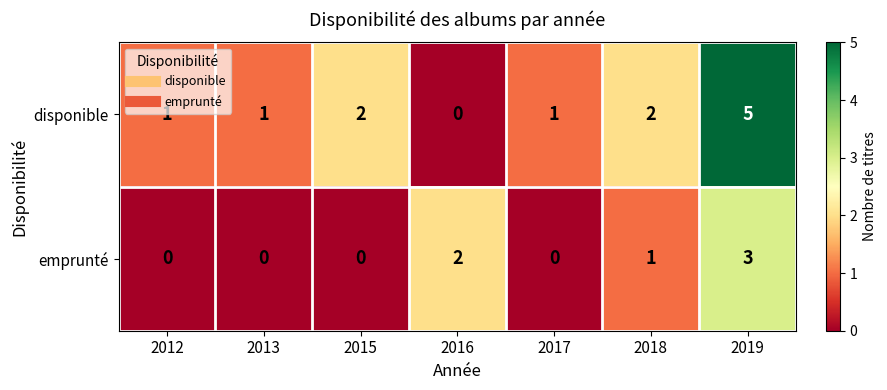

At which category is the sum across all series the highest?

2019